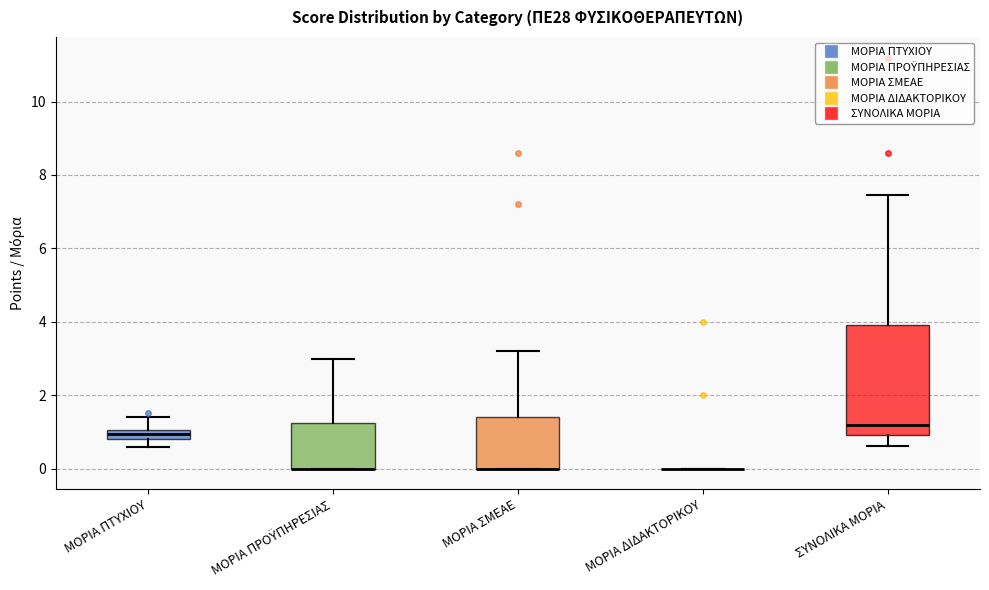

Which box is the tallest, from its lower edge to its upper edge?

ΣΥΝΟΛΙΚΑ ΜΟΡΙΑ